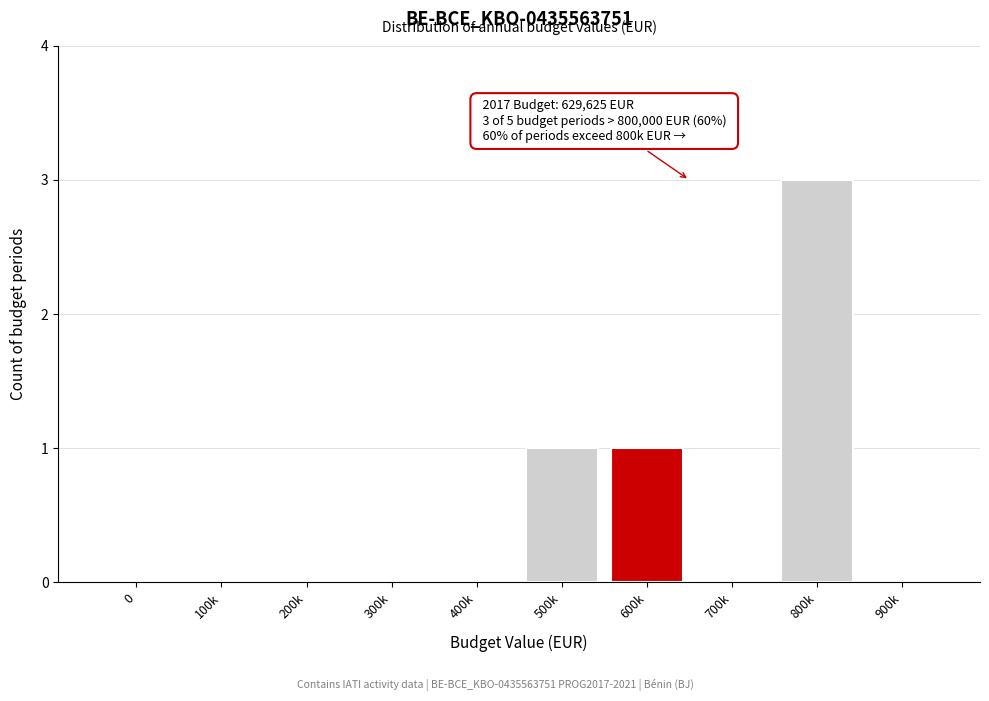

Reading left to right, transcribe all the data shown in this chart.

0=0	100k=0	200k=0	300k=0	400k=0	500k=1	600k=1	700k=0	800k=3	900k=0